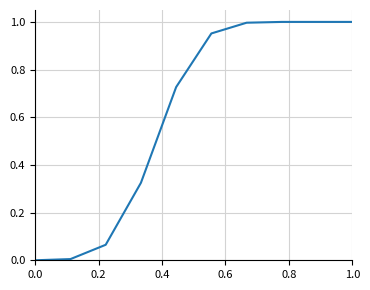

The value at 0.0 is 0.0. True or false?

True